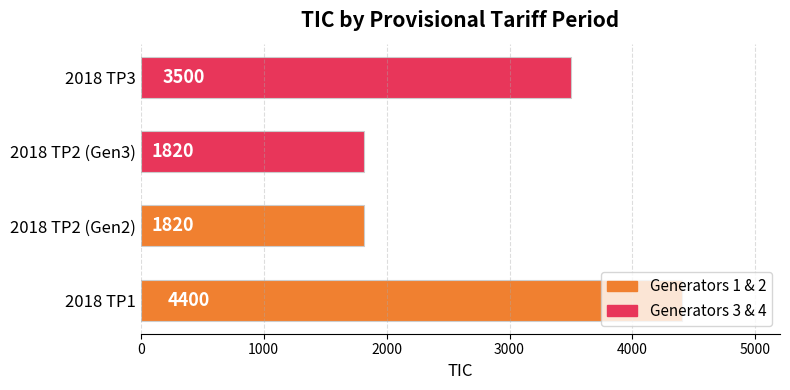

True or false: the data shows 3133 at 2018 TP2 (Gen3).

False